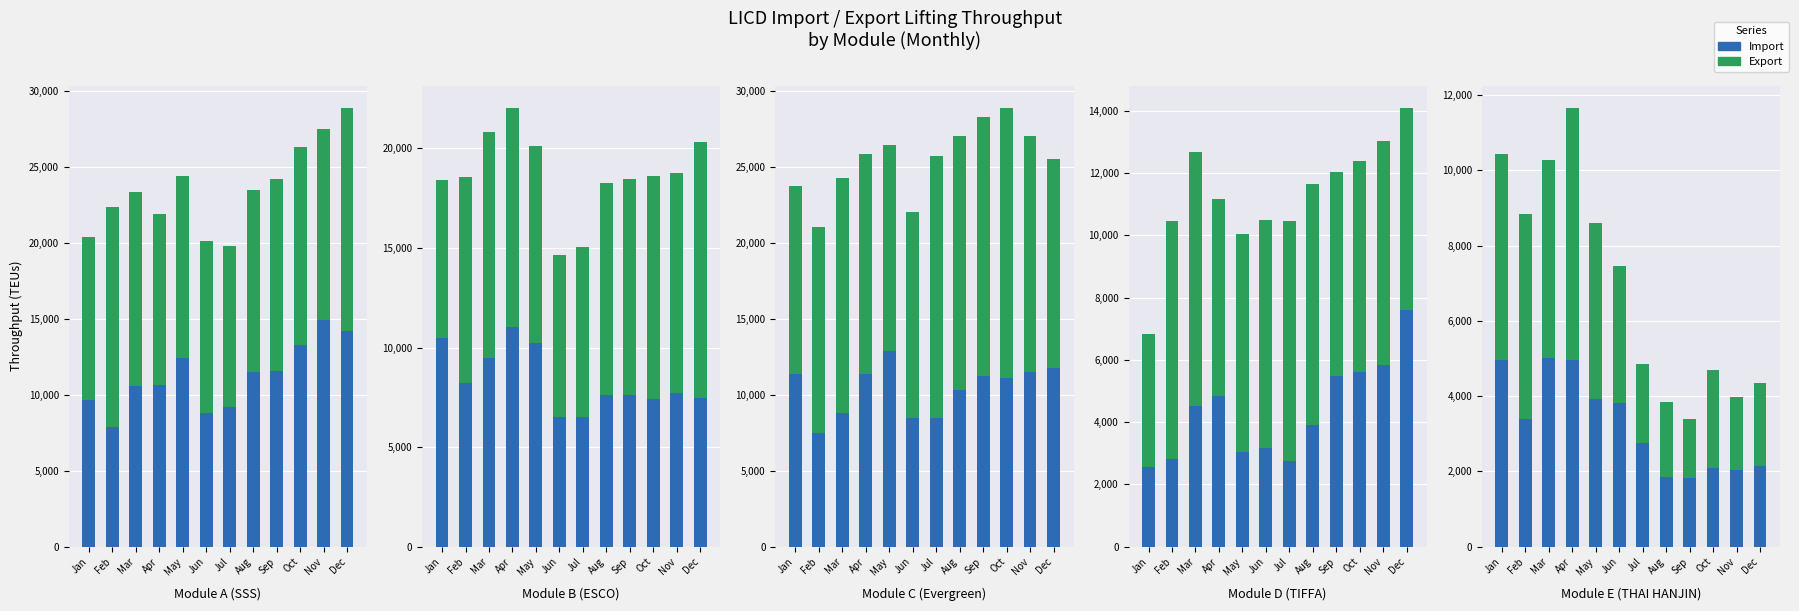

What is the difference between the maximum and minimum values in the Export series?

5119